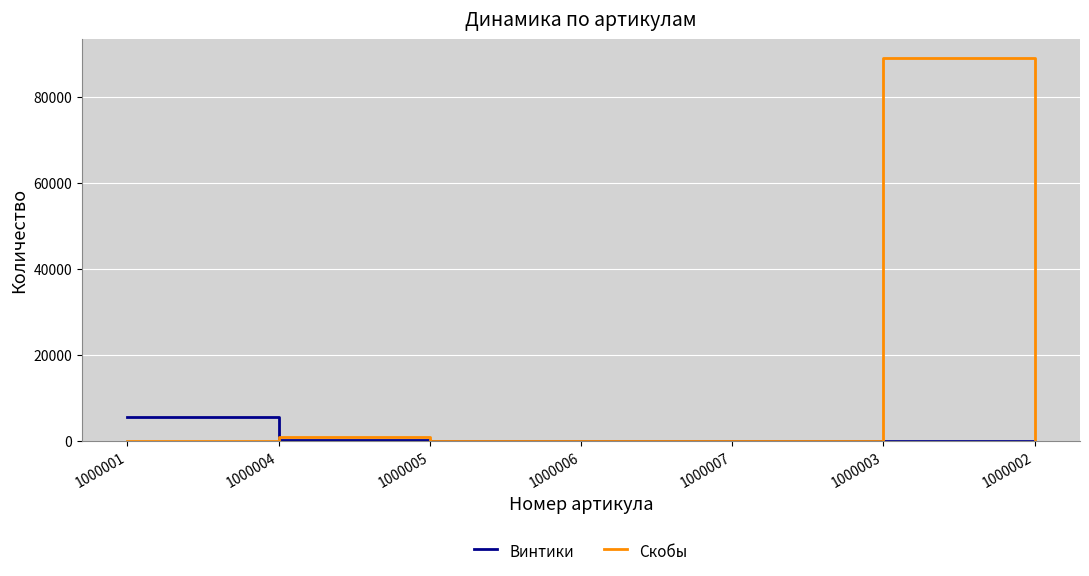

True or false: Скобы has a value of 0 at 1000001.

True